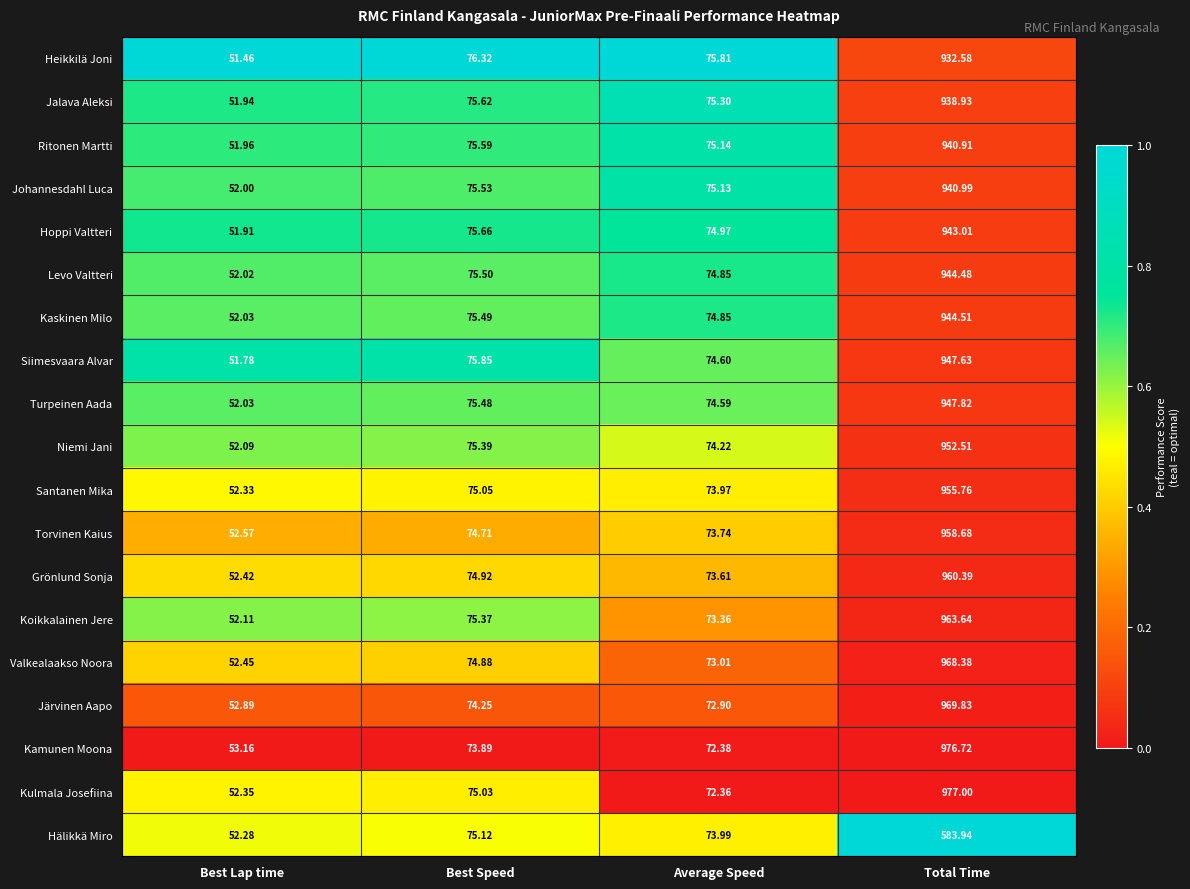

Which series has the widest spread of values?

Kulmala Josefiina